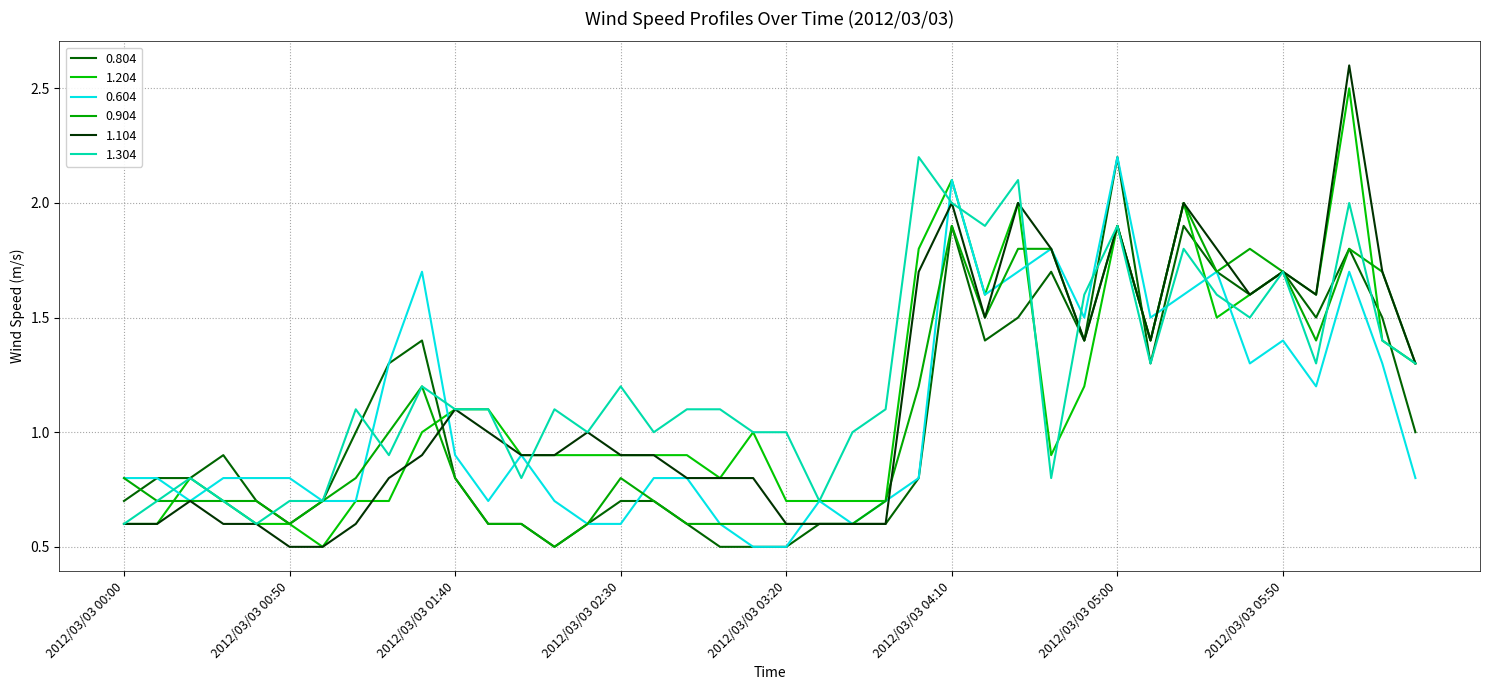

At which category is the sum across all series the highest?

2012/03/03 06:10